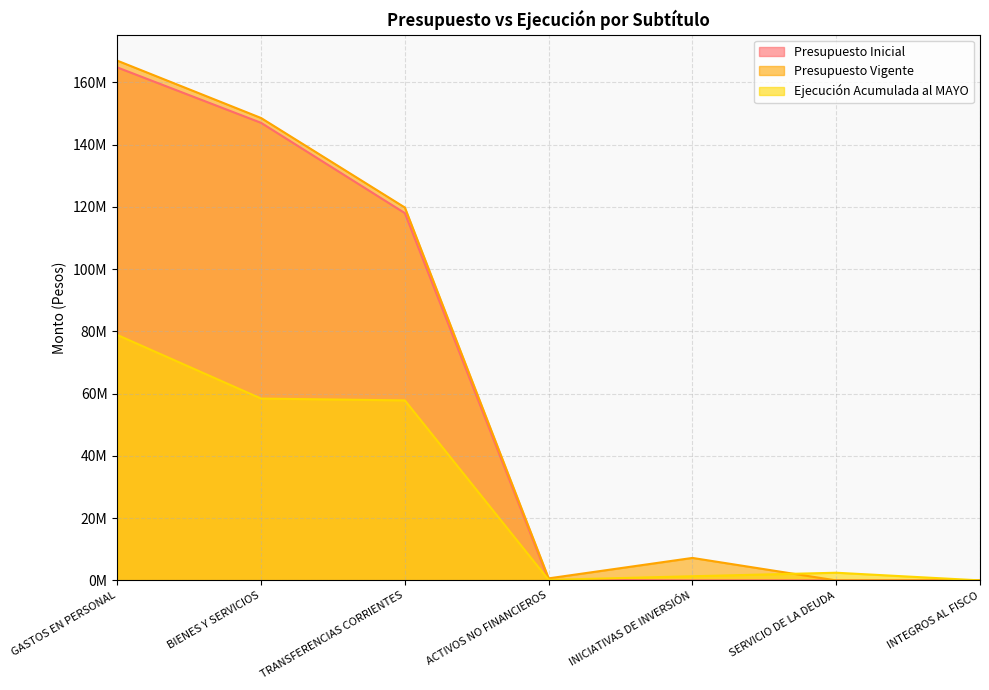

Reading left to right, extract all data points from this chart.

Presupuesto Inicial: GASTOS EN PERSONAL=164839542	BIENES Y SERVICIOS=147037198	TRANSFERENCIAS CORRIENTES=118021886	ACTIVOS NO FINANCIEROS=160174	INICIATIVAS DE INVERSIÓN=0	SERVICIO DE LA DEUDA=1000	INTEGROS AL FISCO=1000
Presupuesto Vigente: GASTOS EN PERSONAL=167014033	BIENES Y SERVICIOS=148587332	TRANSFERENCIAS CORRIENTES=119824008	ACTIVOS NO FINANCIEROS=664795	INICIATIVAS DE INVERSIÓN=7230766	SERVICIO DE LA DEUDA=1000	INTEGROS AL FISCO=1000
Ejecución Acumulada al MAYO: GASTOS EN PERSONAL=78874503	BIENES Y SERVICIOS=58436610	TRANSFERENCIAS CORRIENTES=57847895	ACTIVOS NO FINANCIEROS=174840	INICIATIVAS DE INVERSIÓN=1341842	SERVICIO DE LA DEUDA=2474873	INTEGROS AL FISCO=14700